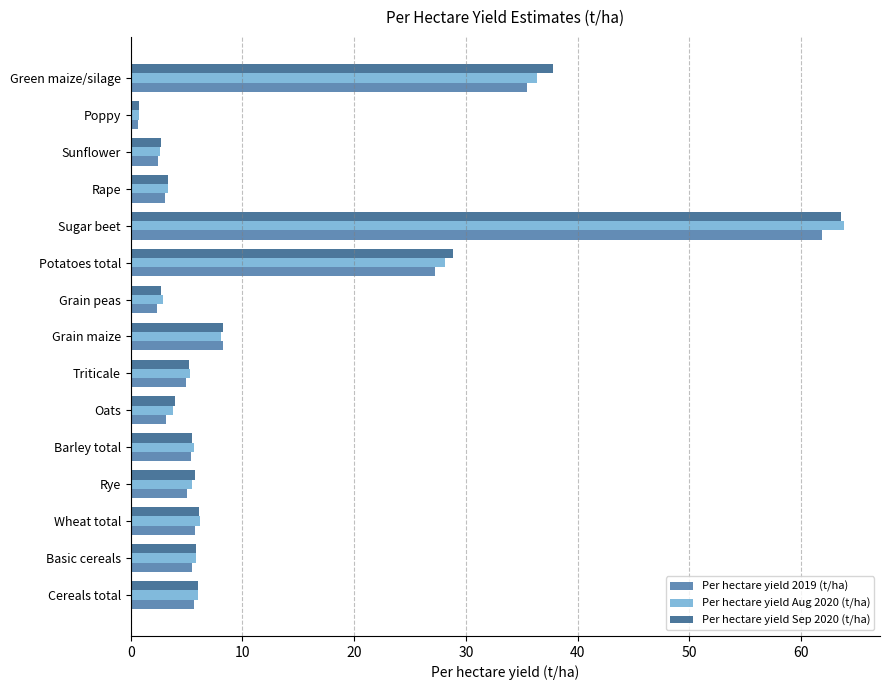

Which series has the largest range (max minus min)?

Per hectare yield Aug 2020 (t/ha)